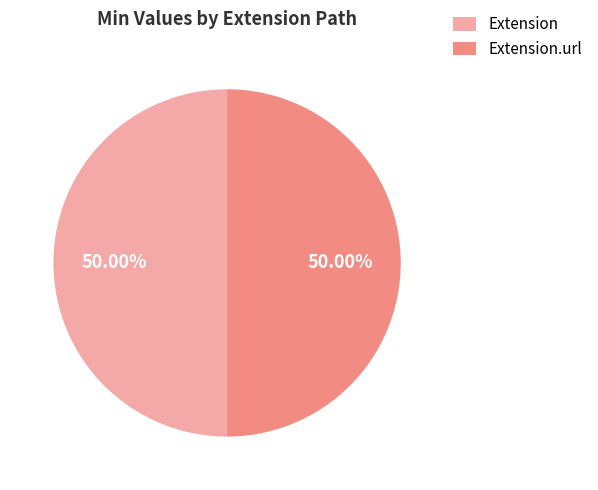

True or false: Extension accounts for 50% of the total.

True